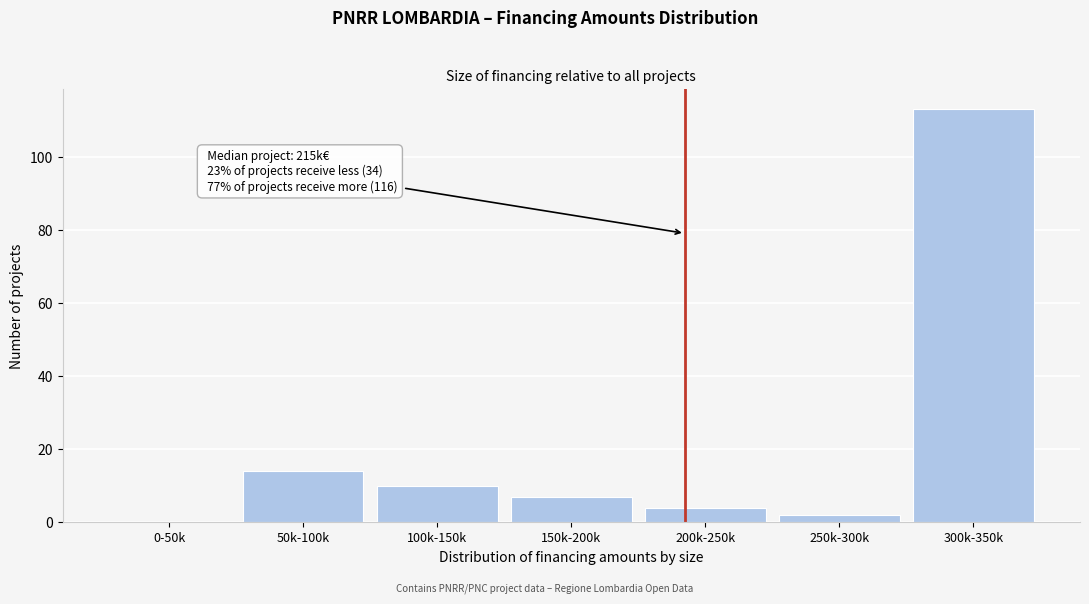

Reading left to right, extract all data points from this chart.

0-50k=0	50k-100k=14	100k-150k=10	150k-200k=7	200k-250k=4	250k-300k=2	300k-350k=113